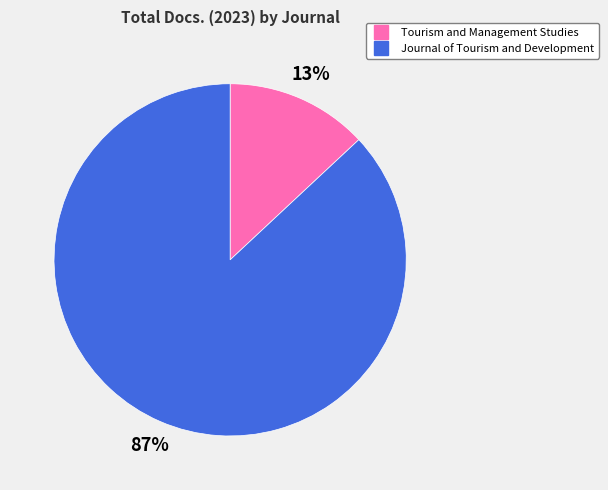

Is Tourism and Management Studies the majority of the pie?

No